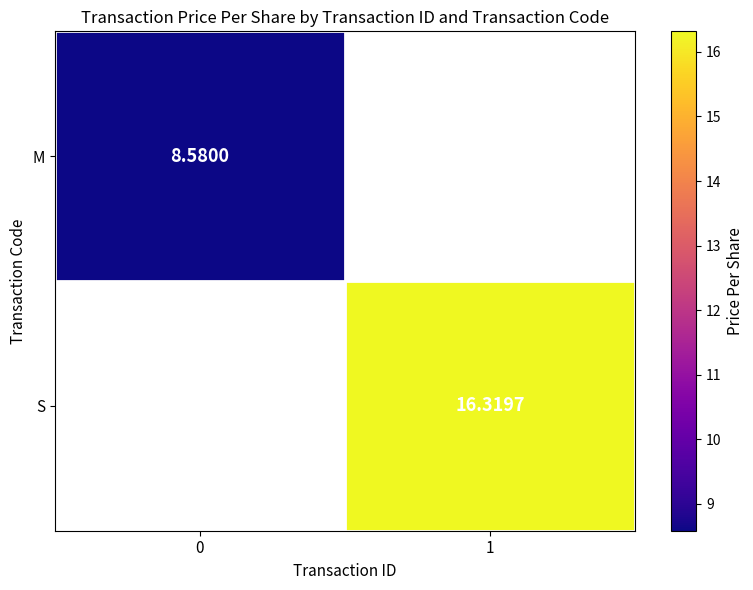

How many data points does each series have?

2